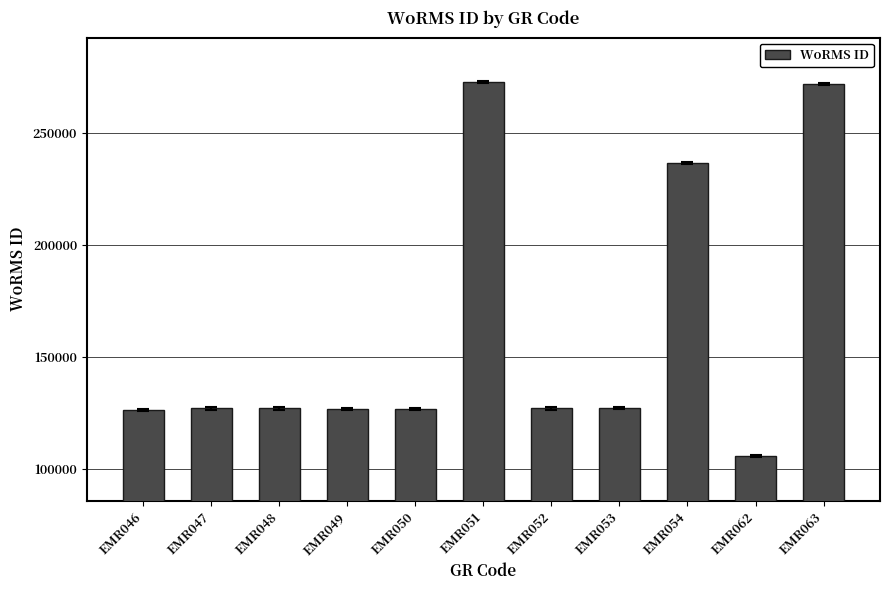

What is the change in value from EMR048 to EMR049?

-361